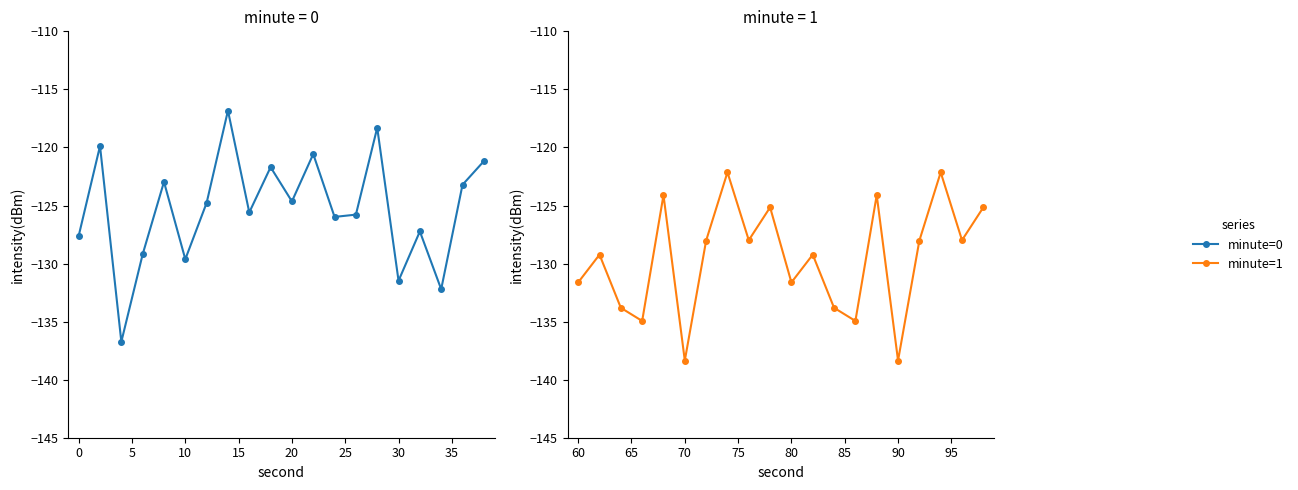

Reading left to right, list all the values displayed in this chart.

minute=0: -127.6	-119.9	-136.7	-129.2	-123.0	-129.6	-124.8	-116.8	-125.6	-121.7	-124.6	-120.6	-126.0	-125.8	-118.3	-131.5	-127.2	-132.2	-123.2	-121.2
minute=1: -131.6	-129.2	-133.8	-134.9	-124.1	-138.4	-128.0	-122.1	-128.0	-125.2	-131.6	-129.2	-133.8	-134.9	-124.1	-138.4	-128.0	-122.1	-128.0	-125.2